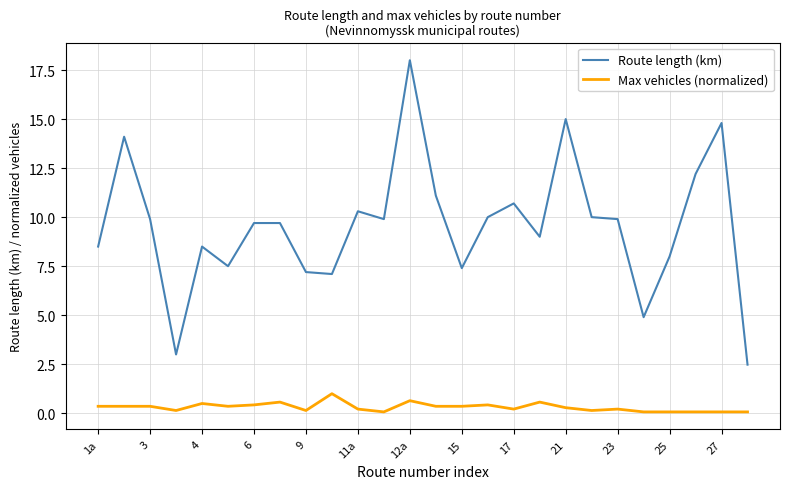

Which series has the widest spread of values?

Route length (km)